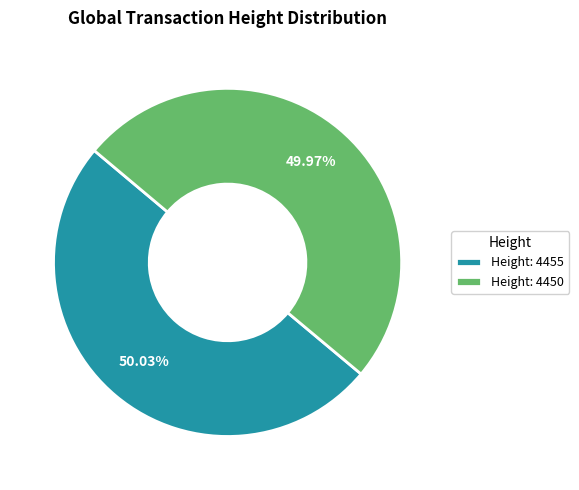

How many slices are in this pie chart?

2